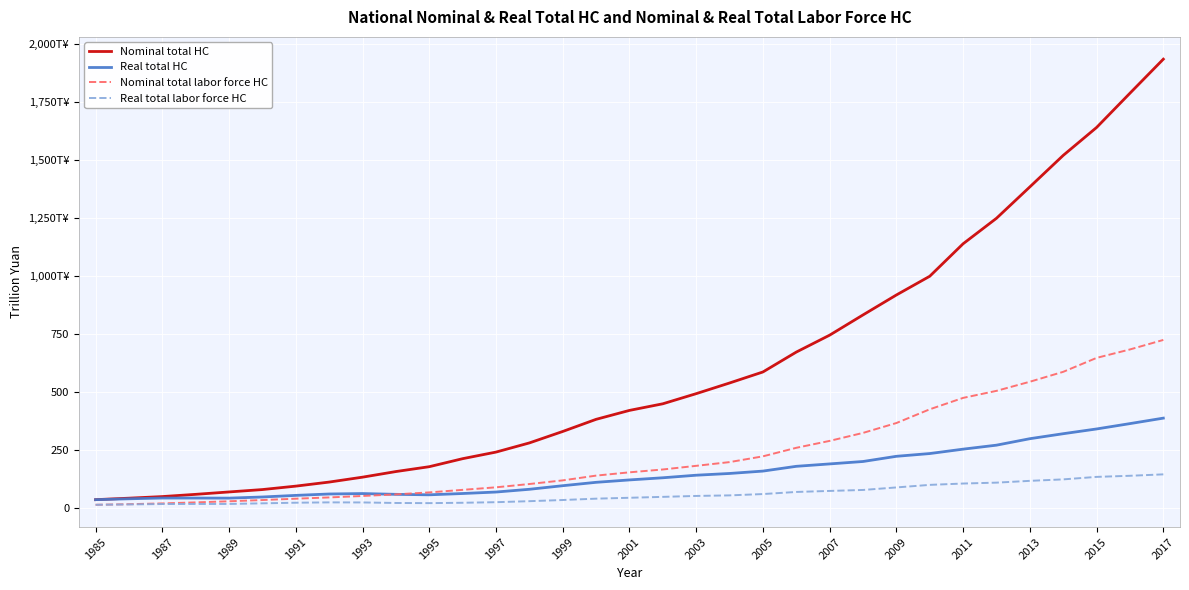

What is the sum of all Nominal total labor force HC values?

7726.5